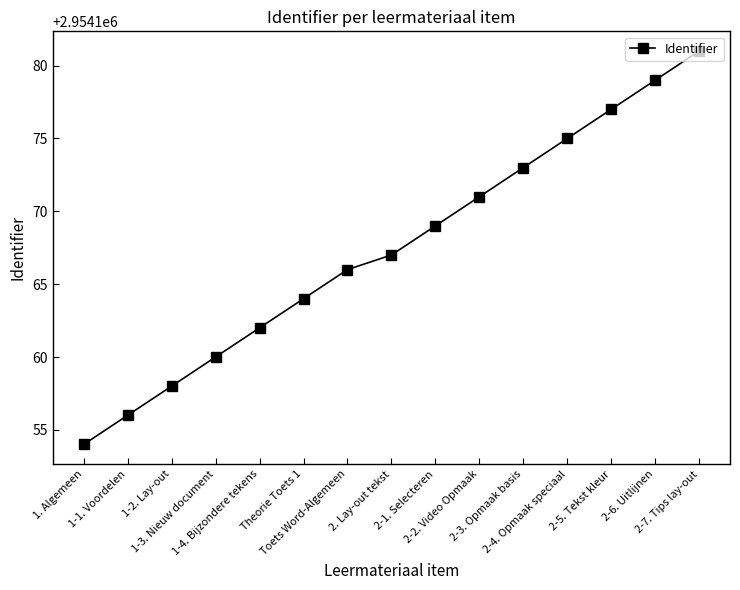

How many values are below 2954167?

7